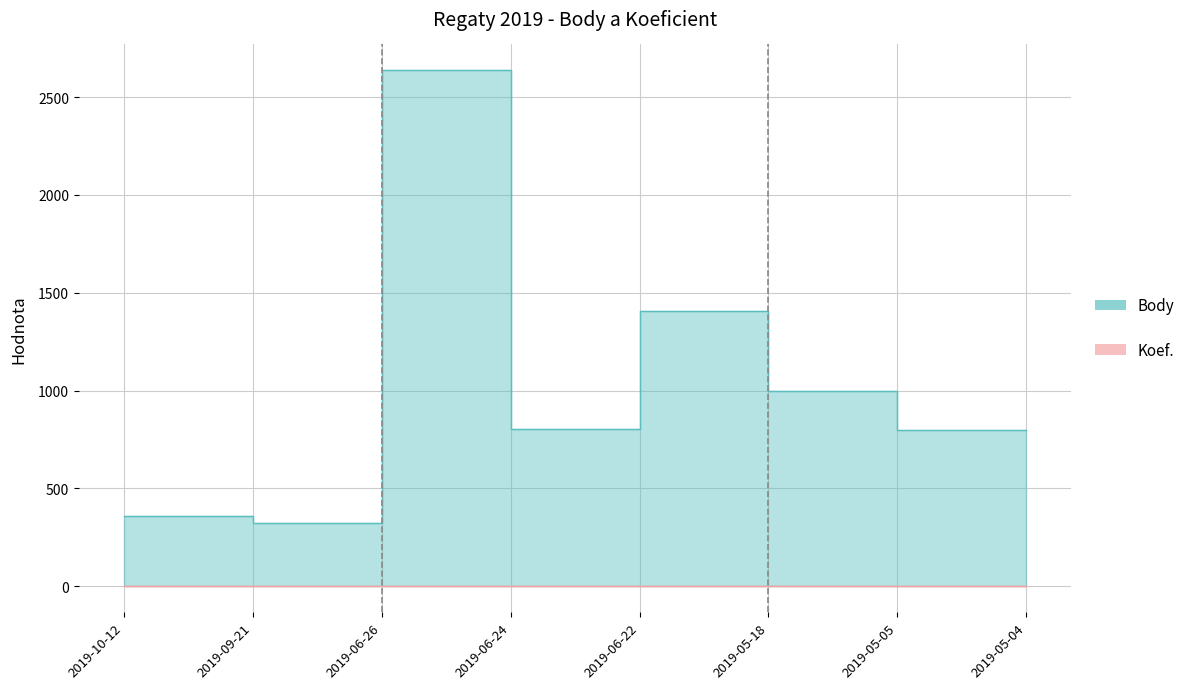

The value of Koef. at 2019-06-26 is 5. True or false?

False